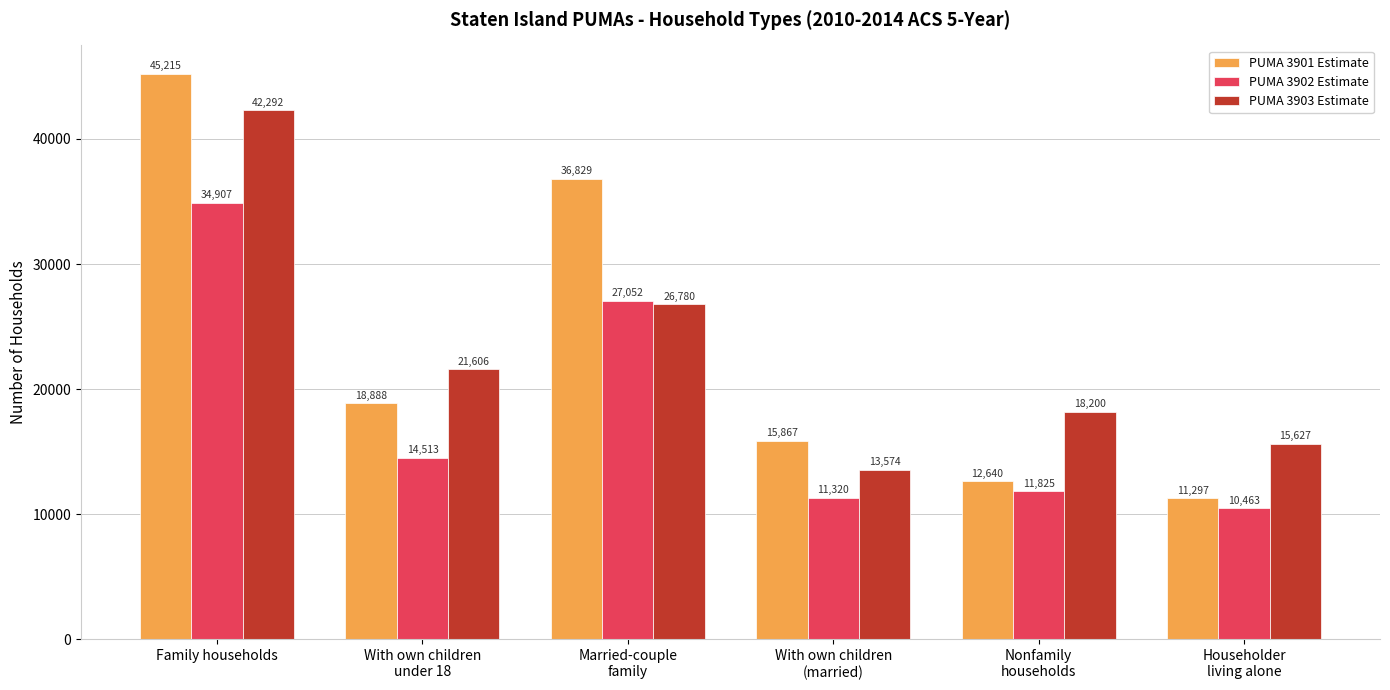

Does the chart contain stacked bars?

No